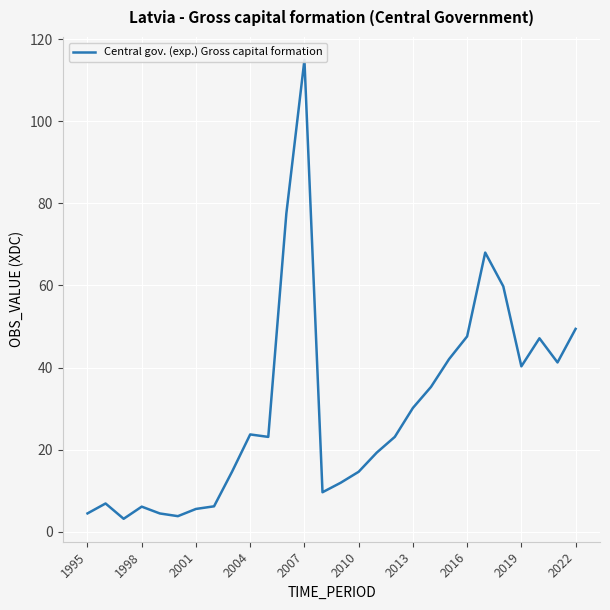

What is the minimum value shown in the chart?

3.1